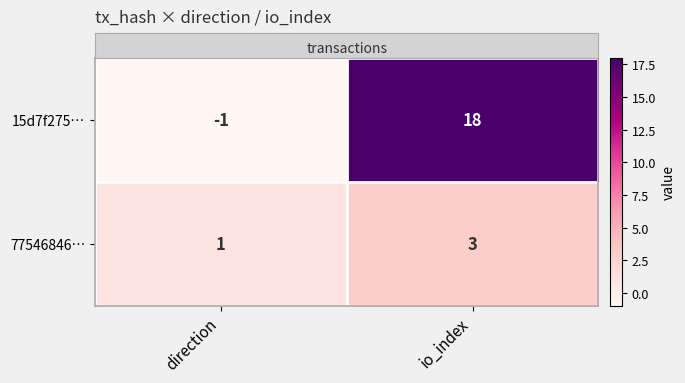

Rank the series by their maximum value, from highest to lowest.

15d7f275…, 77546846…